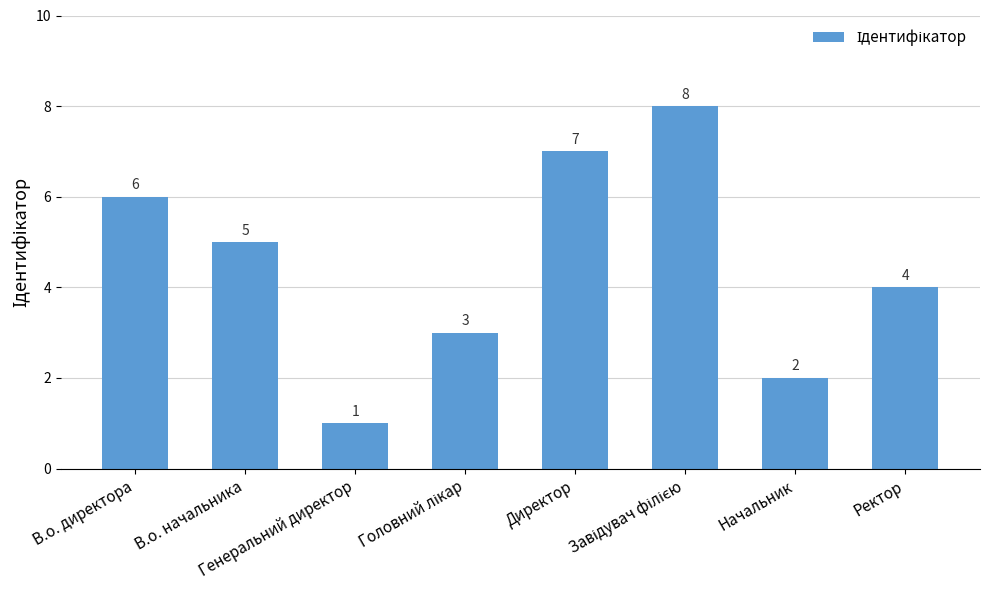

What position from the left is В.о. директора?

1